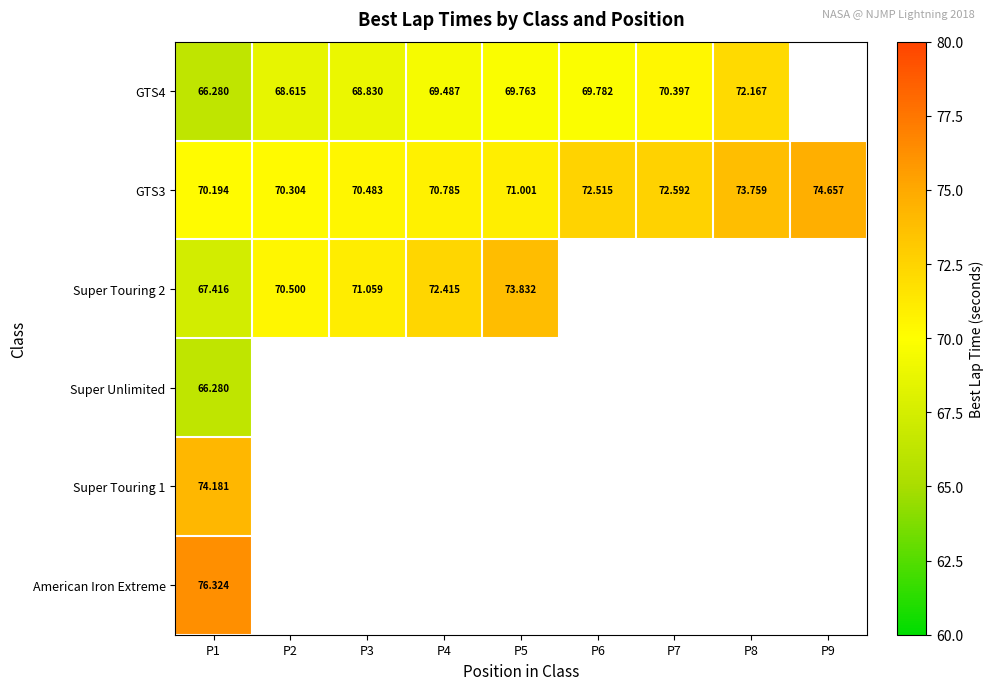

How many data points in GTS3 are less than 71?

4